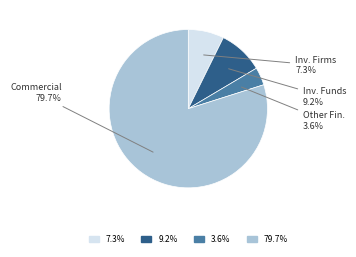

The Other Financial Institutions slice represents 4% of the pie. True or false?

True